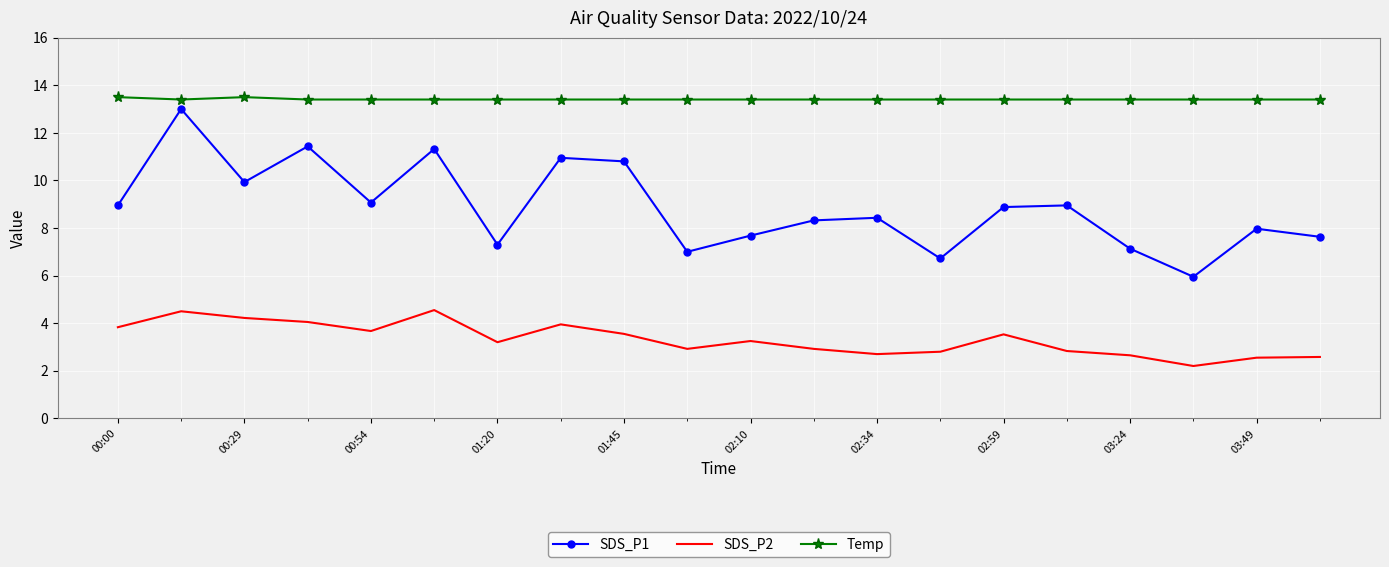

List the series in order of their overall mean, lowest first.

SDS_P2, SDS_P1, Temp